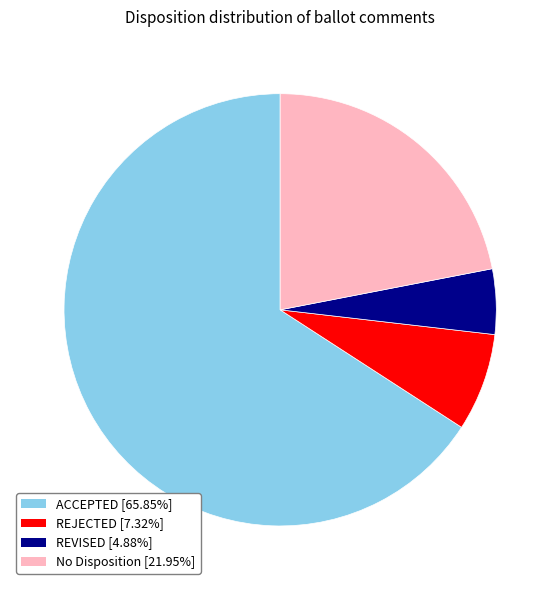

How many slices are in this pie chart?

4